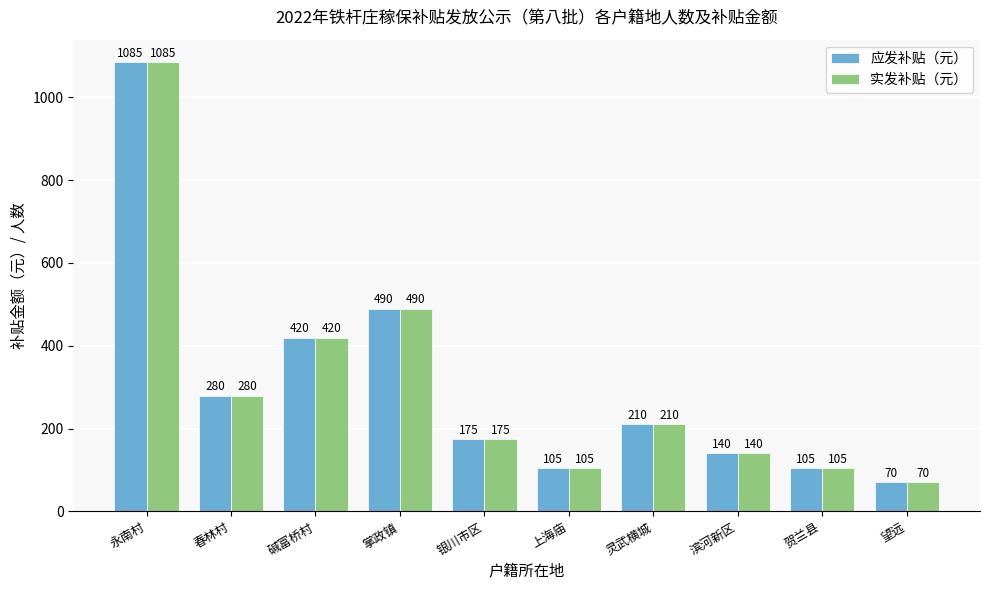

At how many categories does at least one series exceed 932?

1